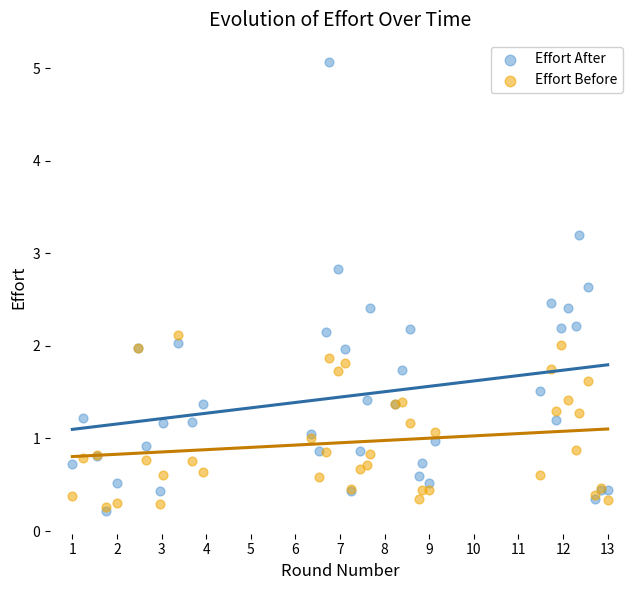

What are all the series names shown in the legend?

Effort After, Effort Before